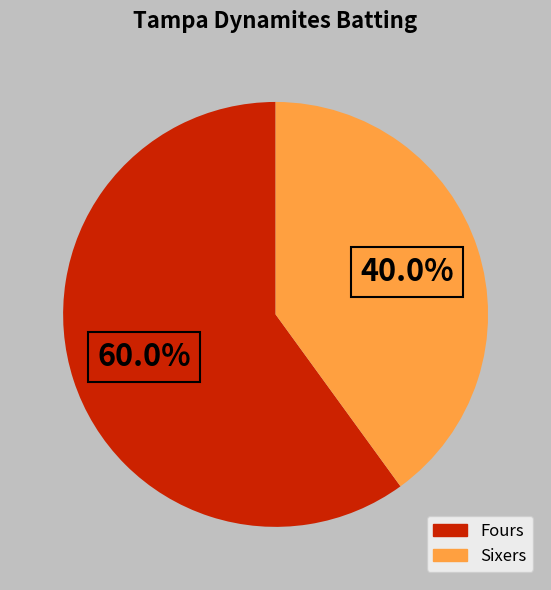

How many segments does this pie chart have?

2